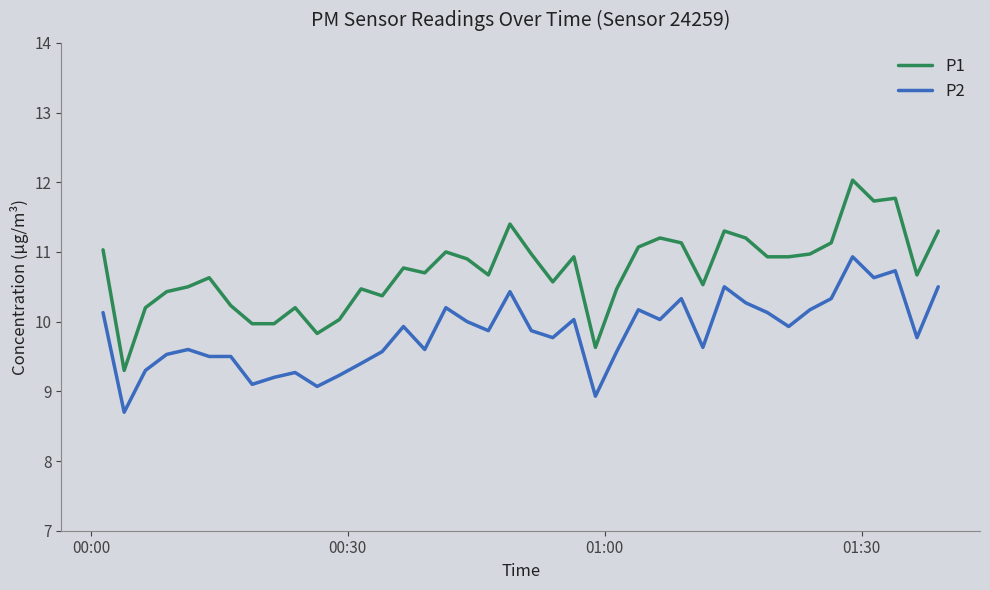

True or false: P2 and P1 intersect in this chart.

False